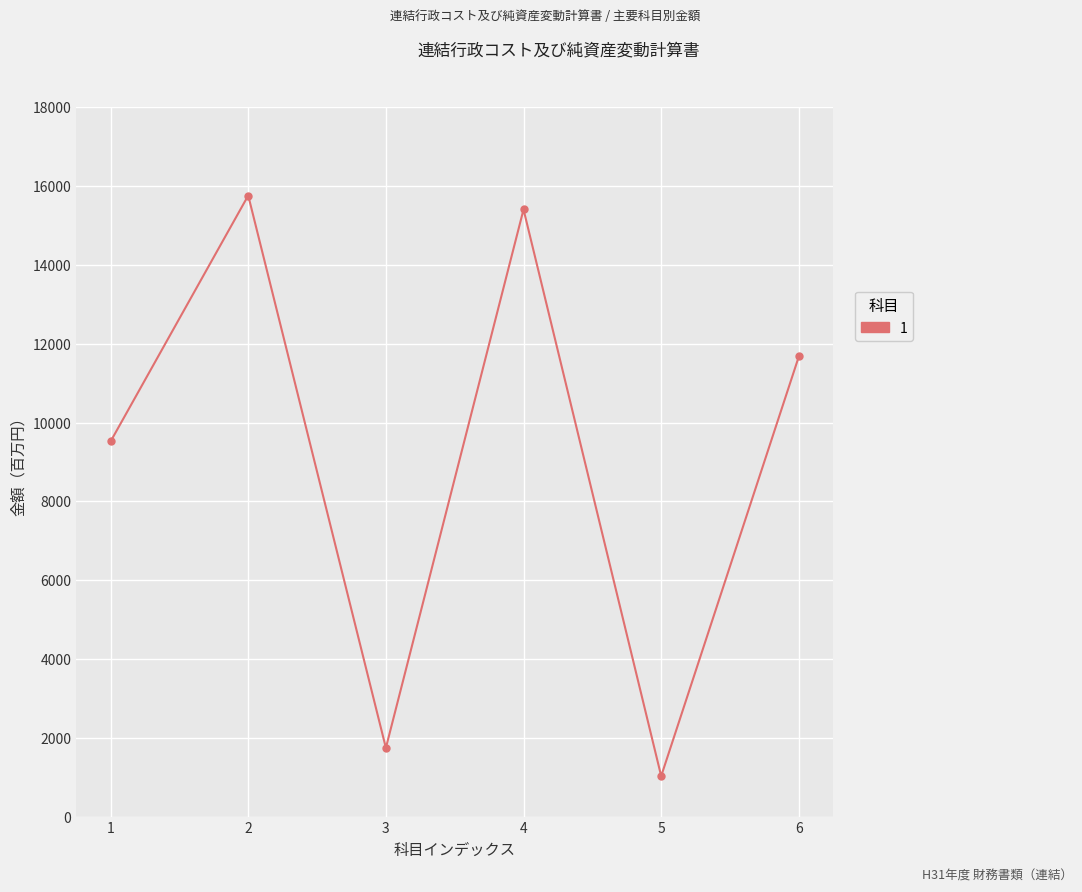

Where is the data nearest to the value 8397?

1